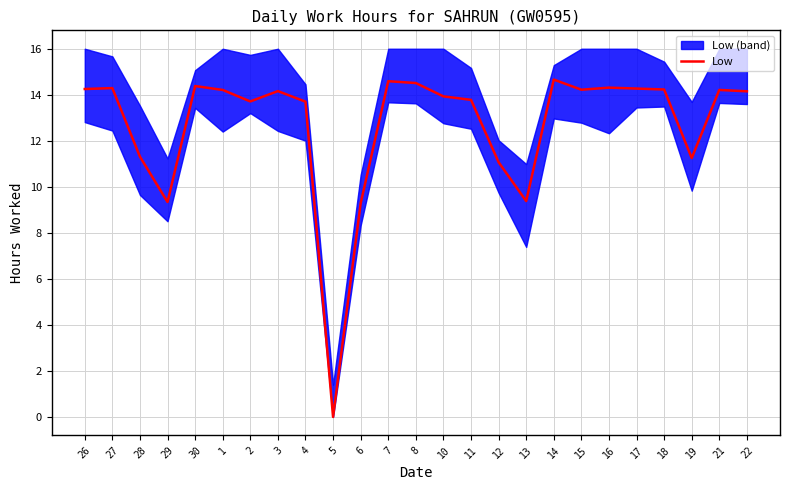

What is the change in value from 14 to 17?

-0.4